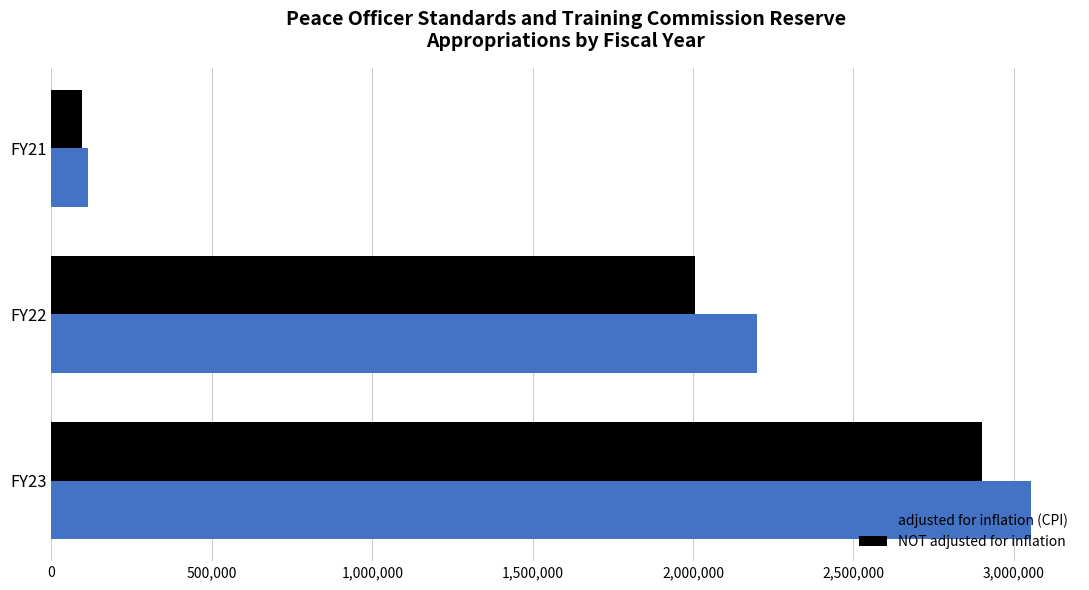

Is the value of NOT adjusted for inflation at FY22 greater than the value of adjusted for inflation (CPI) at FY23?

No